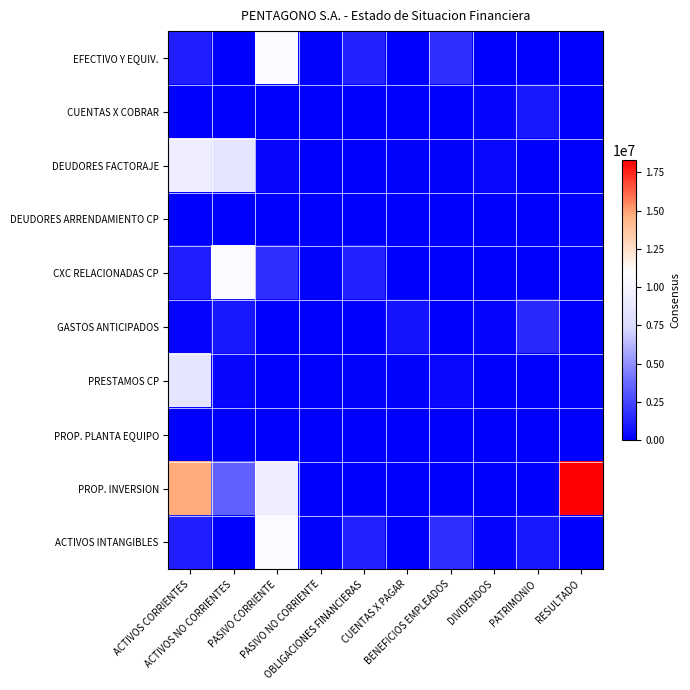

Which category has the lowest value across all series?

DIVIDENDOS